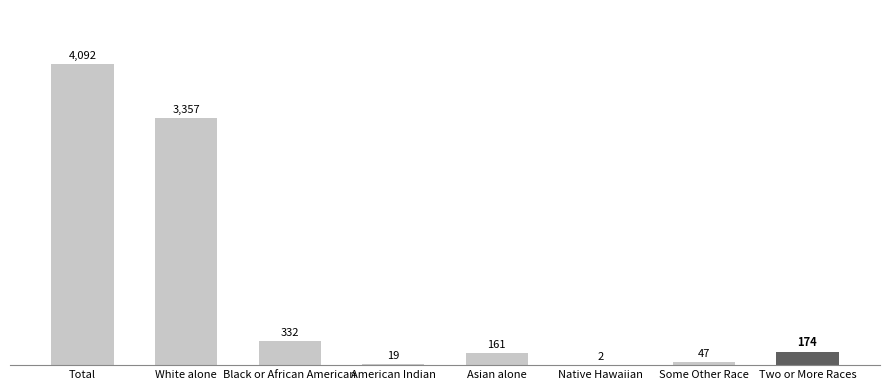

Are the bars horizontal?

No